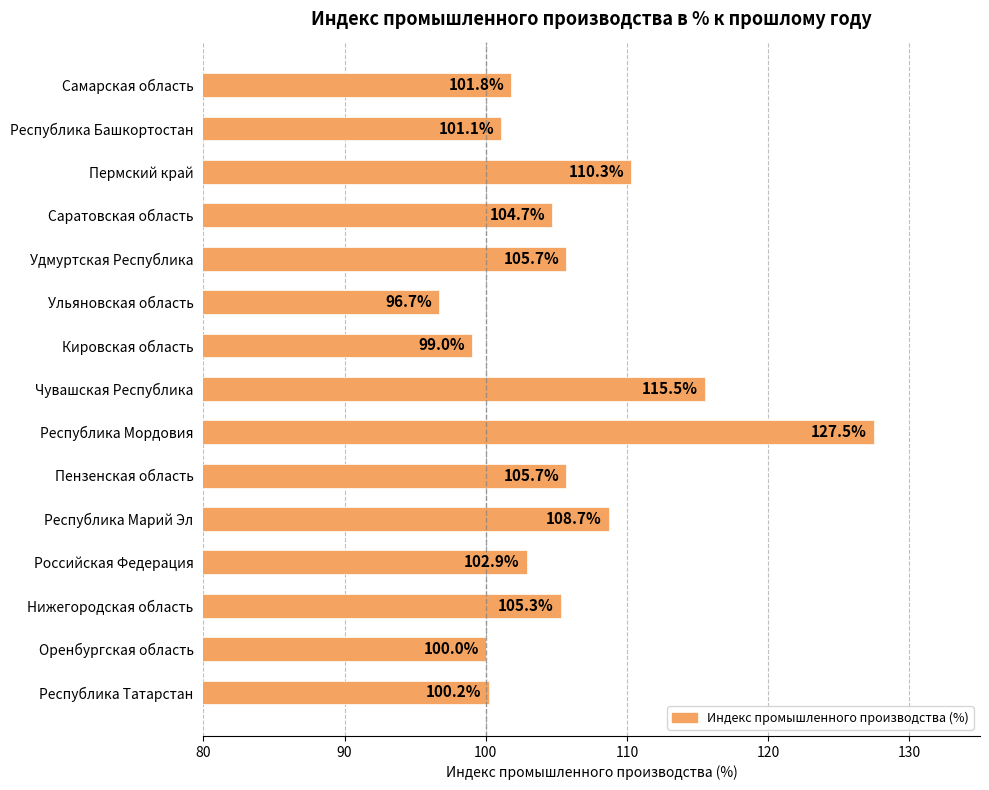

What is the sum of all values?

1585.1